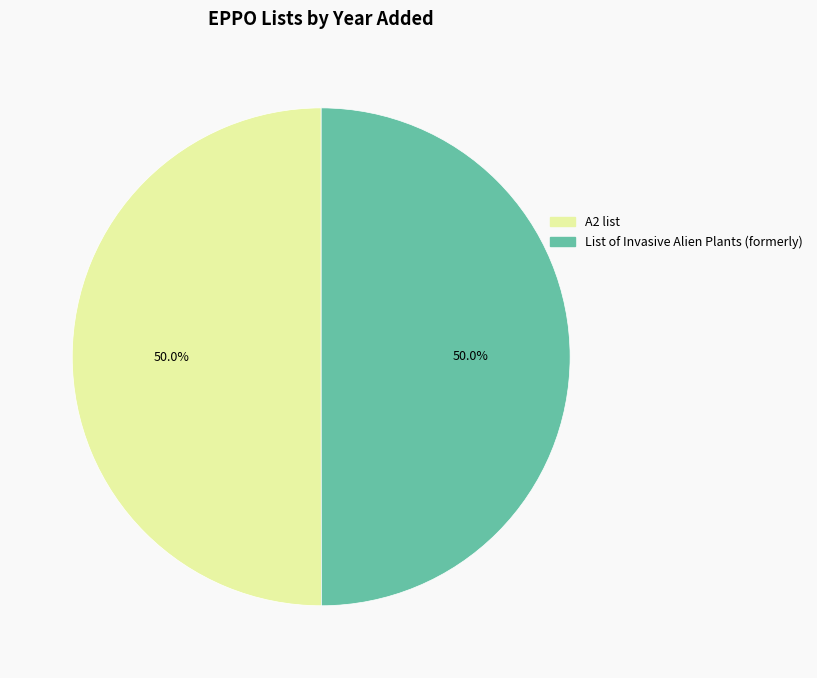

What is the ratio of the value at List of Invasive Alien Plants (formerly) to the value at A2 list?

1.0